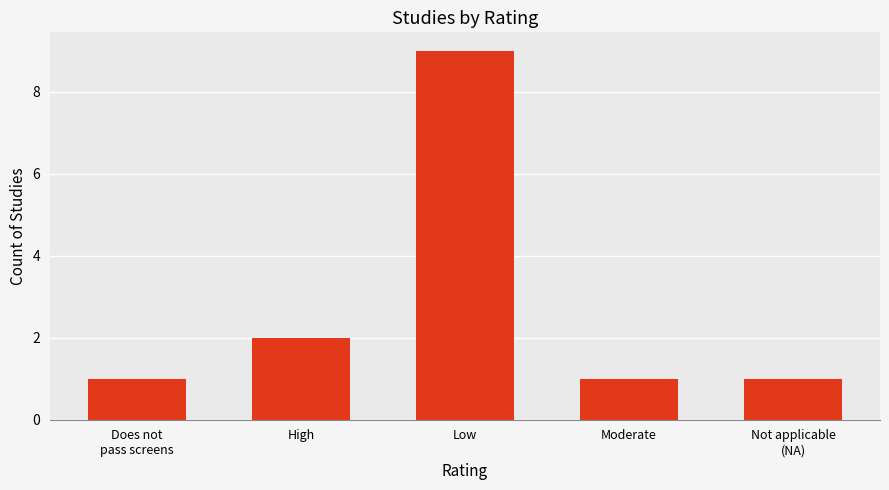

Which has a higher value, Does not
pass screens or Low?

Low